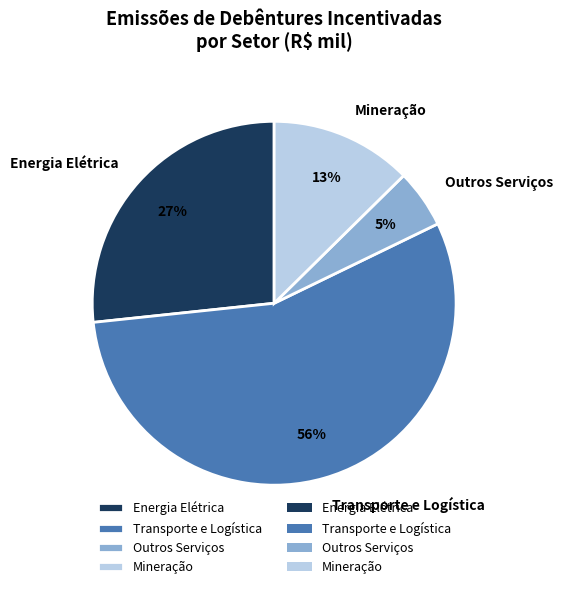

What is the majority slice?

Transporte e Logística